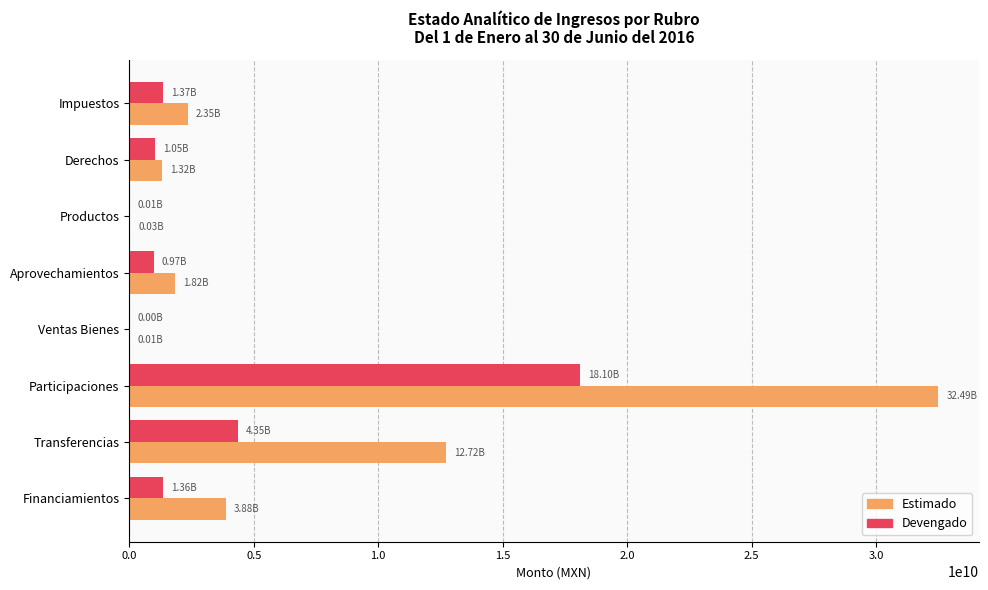

Which series has the largest total across all categories?

Estimado